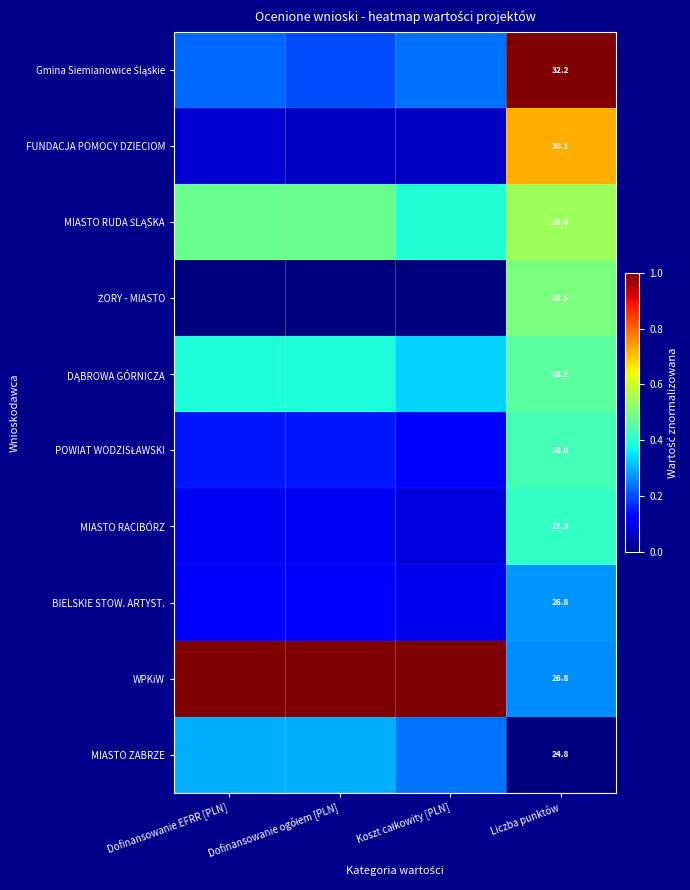

Where is WPKiW nearest to the value 0?

Liczba punktów